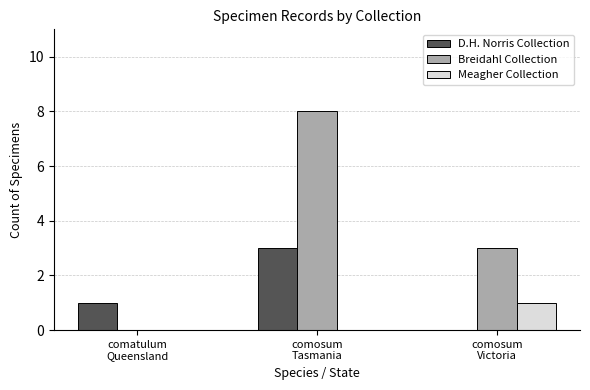

Which series has the largest total across all categories?

Breidahl Collection